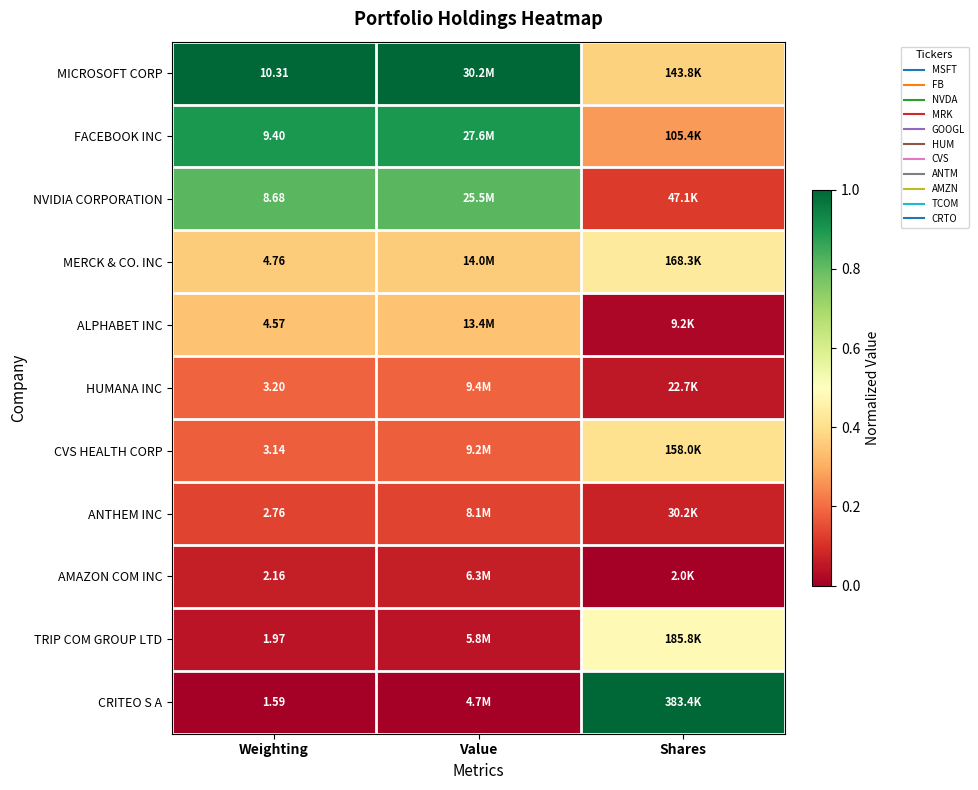

Which category has the highest value across all series?

Weighting